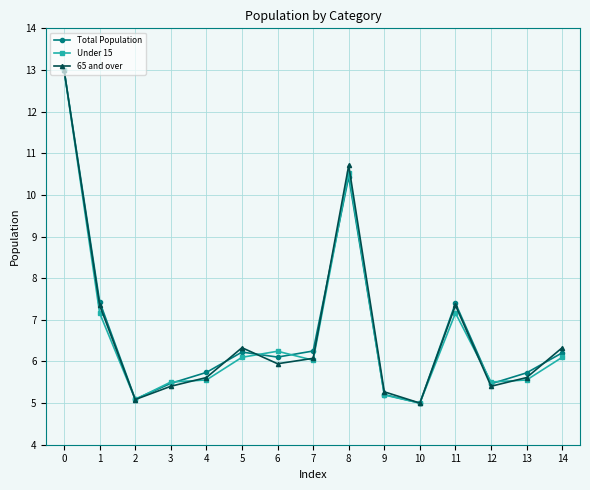

What is the total value across all series at 12?

16.4